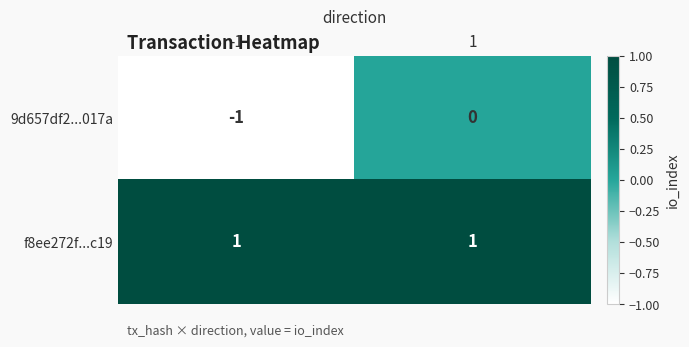

Is the value of 9d657df2...017a at -1 greater than the value of f8ee272f...c19 at -1?

No